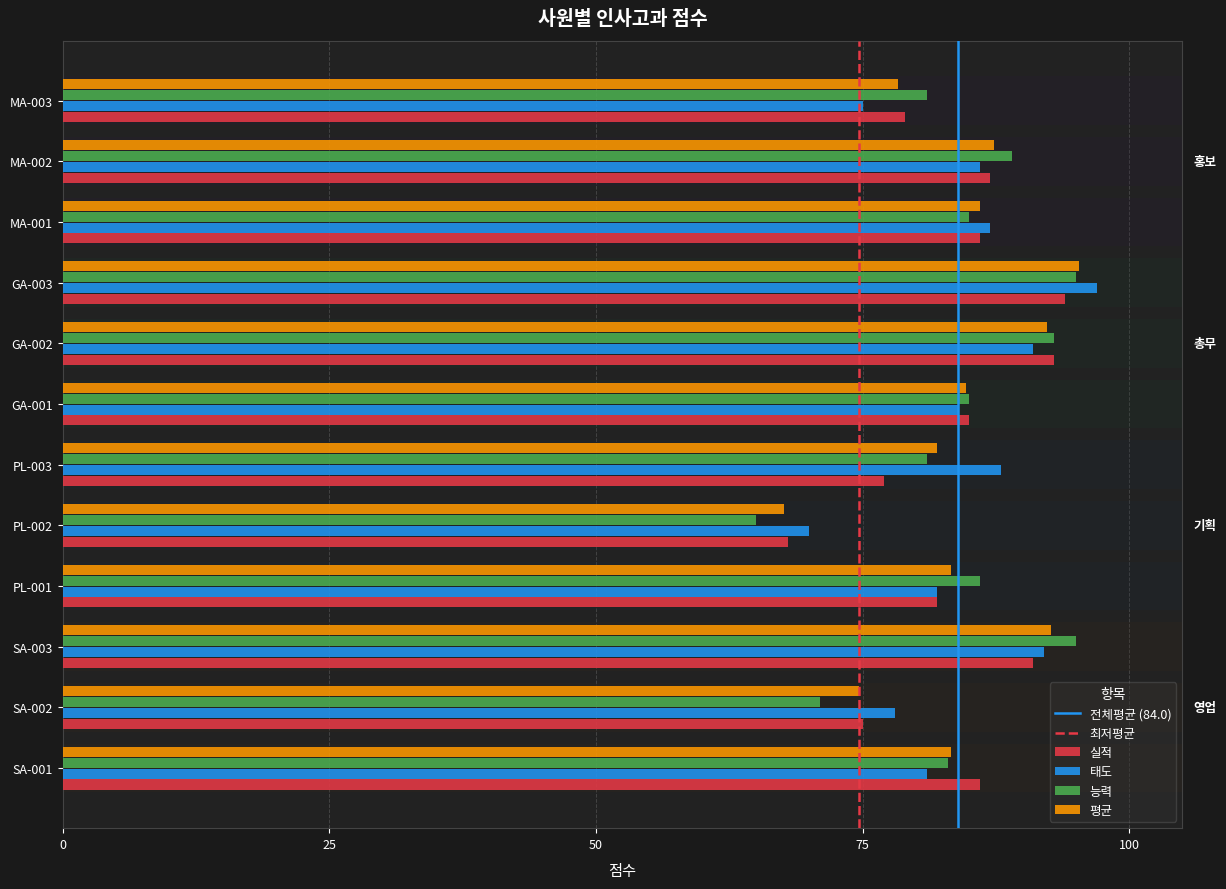

Rank the series by their average value, from lowest to highest.

실적, 평균, 능력, 태도